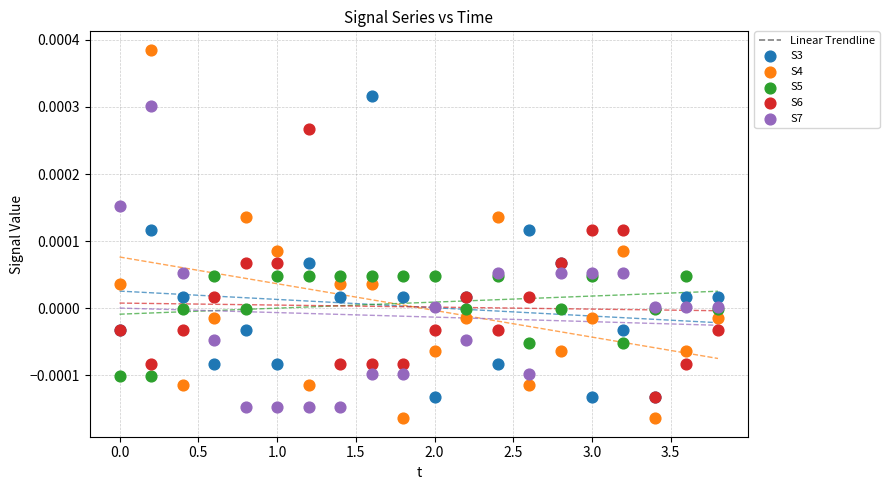

Which series has the widest spread of Y values?

S4